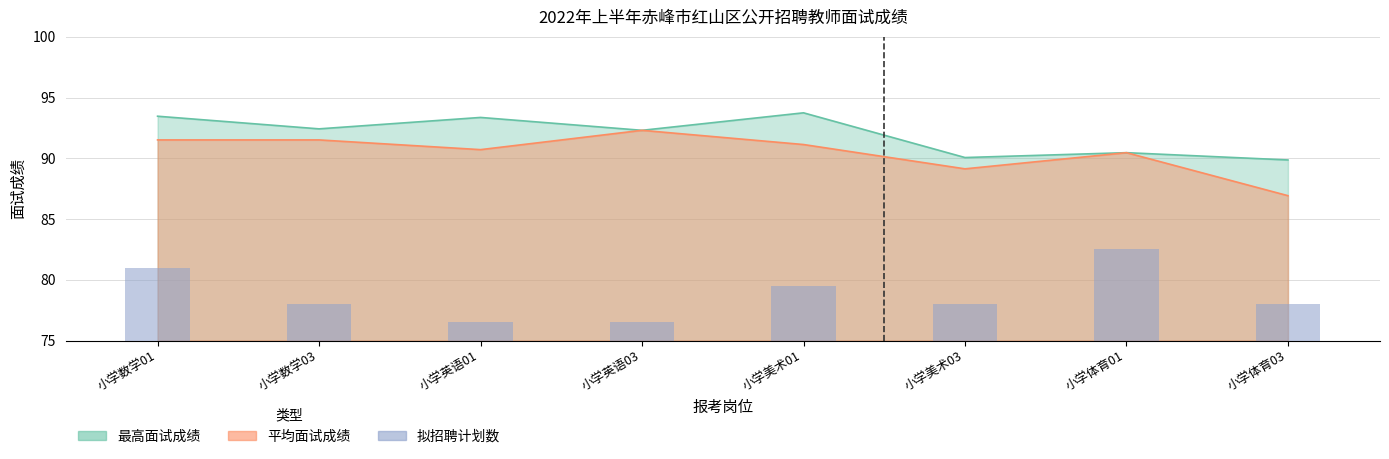

What is the smallest value displayed?

86.9